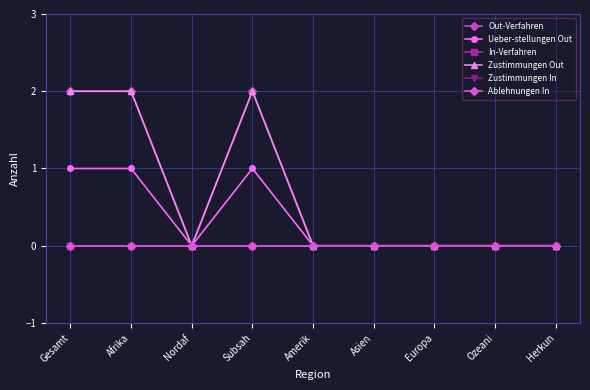

Reading right to left, transcribe all the data shown in this chart.

Out-Verfahren: 0	0	0	0	0	2	0	2	2
Ueber-stellungen Out: 0	0	0	0	0	1	0	1	1
In-Verfahren: 0	0	0	0	0	0	0	0	0
Zustimmungen Out: 0	0	0	0	0	2	0	2	2
Zustimmungen In: 0	0	0	0	0	0	0	0	0
Ablehnungen In: 0	0	0	0	0	0	0	0	0